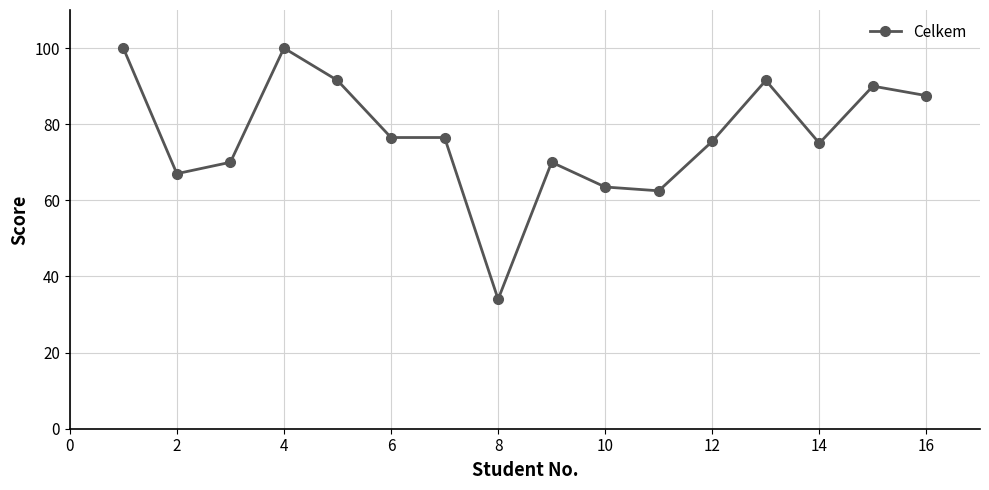

What is the minimum value shown in the chart?

34.0